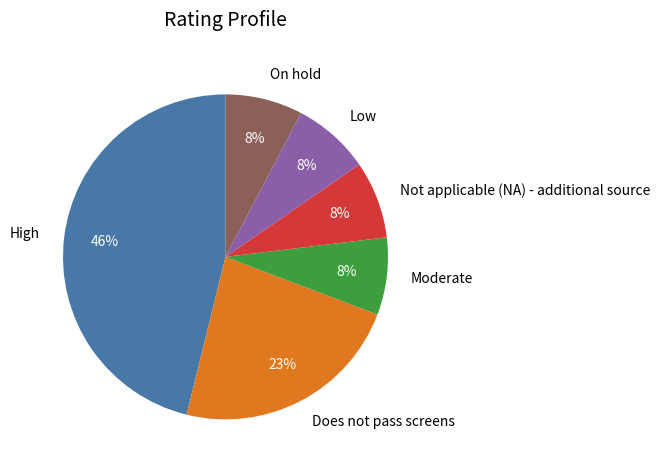

To the nearest percent, what portion does Not applicable (NA) - additional source represent?

8%